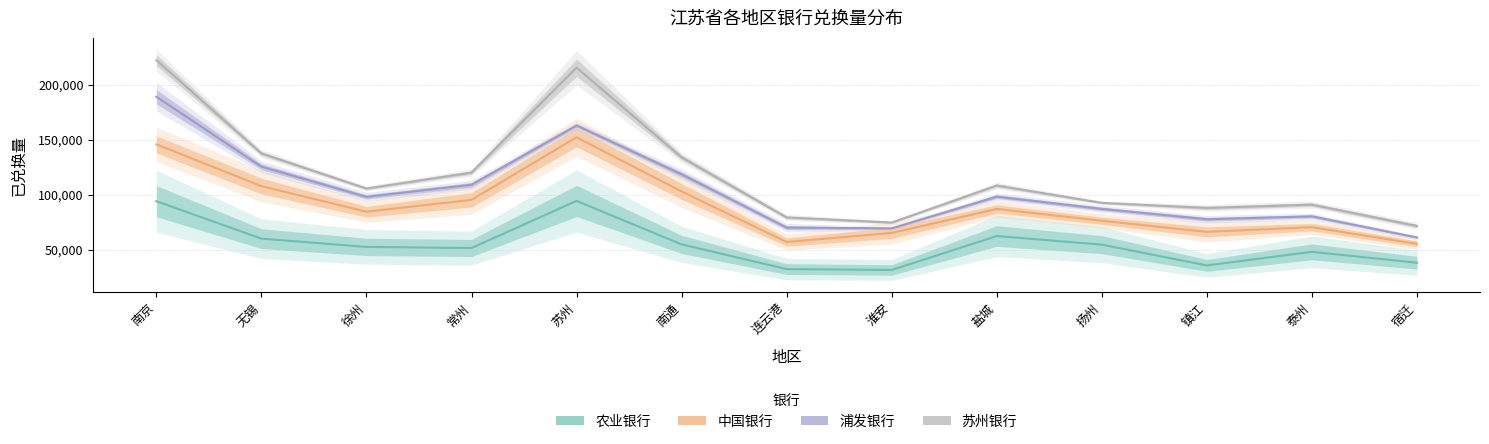

Which has a higher value, 泰州 or 扬州?

扬州